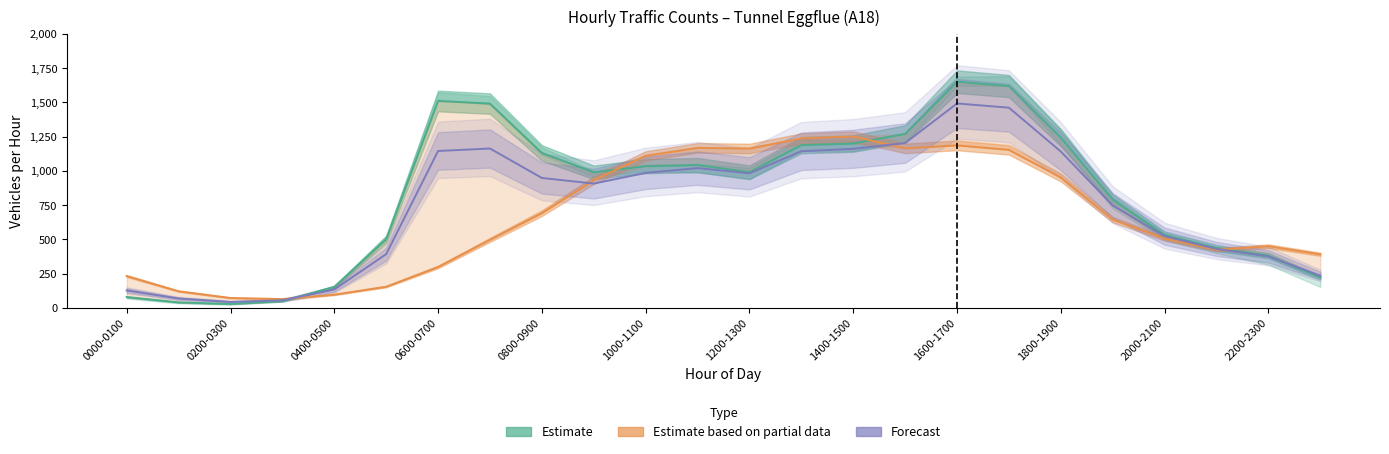

Which series has the largest total across all categories?

Estimate